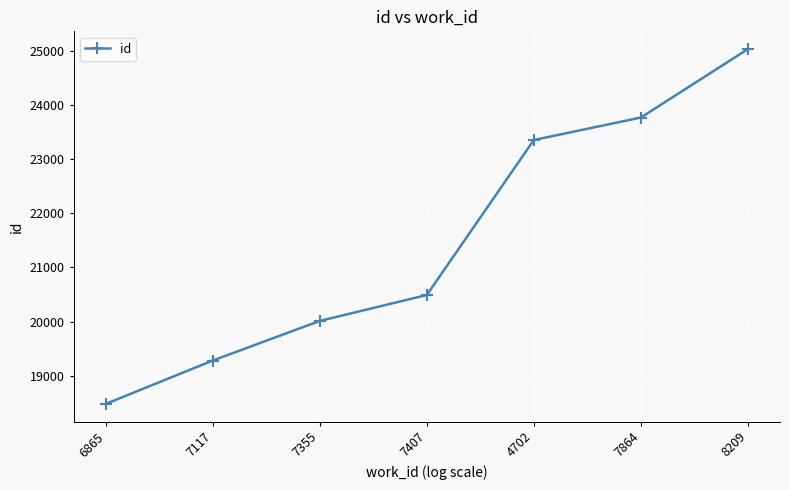

Reading left to right, extract all data points from this chart.

18475	19278	20011	20491	23359	23775	25042